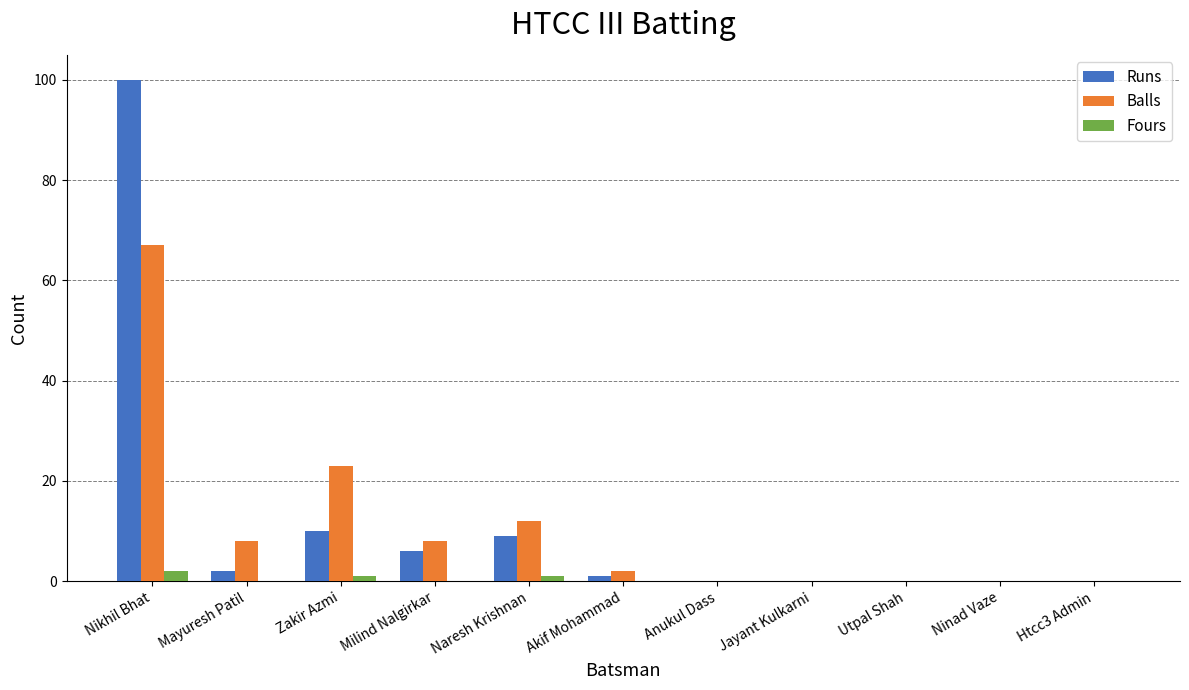

Which series has the widest spread of values?

Runs